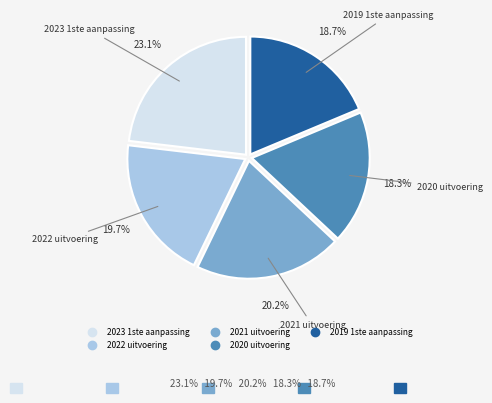

What is the largest slice in the pie chart?

2023 1ste aanpassing